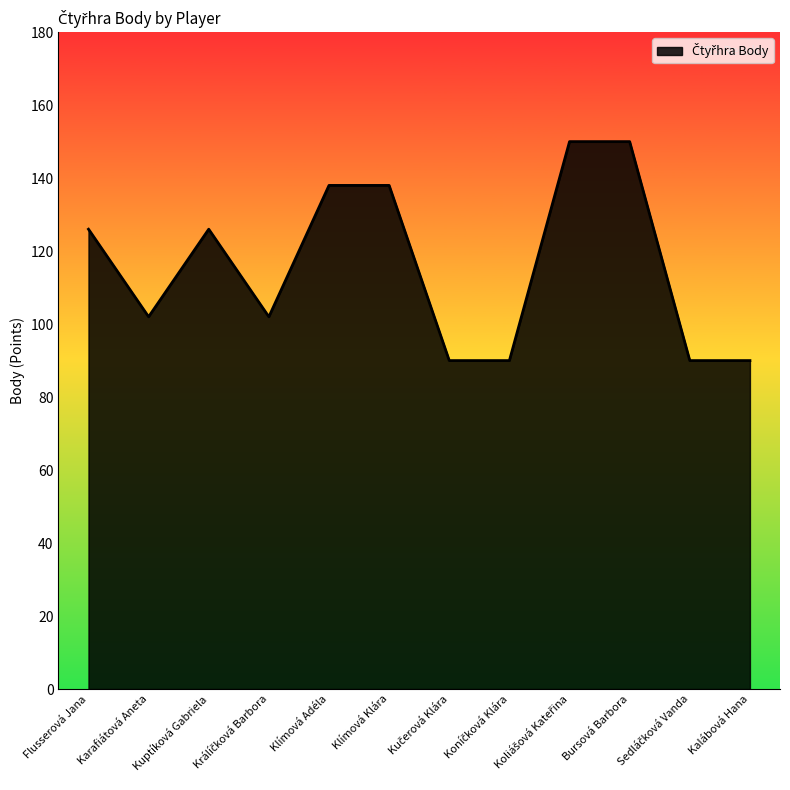

What is the greatest value displayed?

150